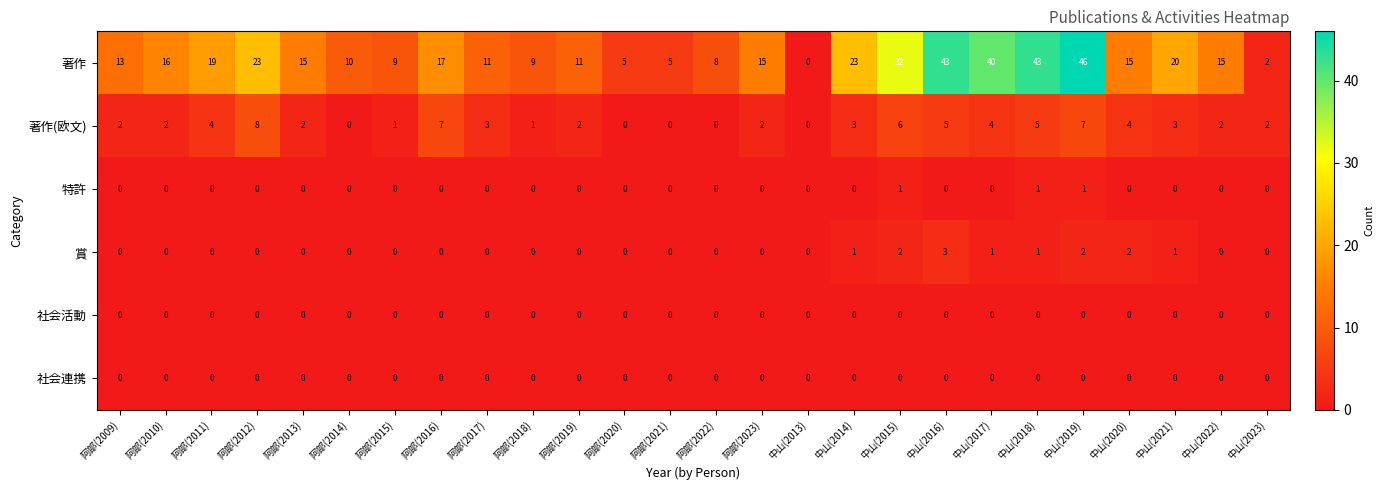

At how many categories does at least one series exceed 26?

5